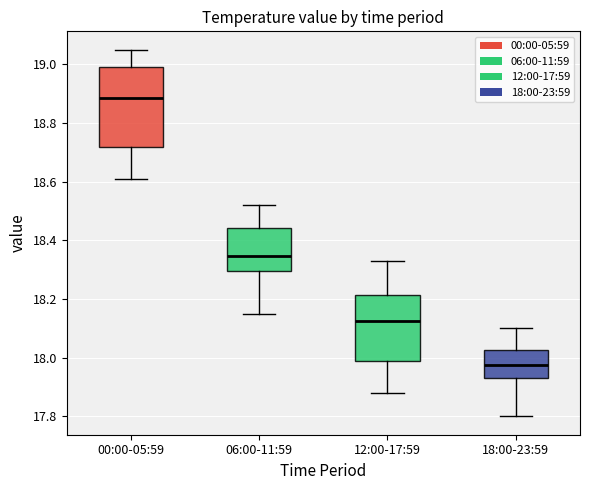

Where does the lower whisker of the box for 18:00-23:59 end on the y-axis? The values are not printed on the chart, so give them approximately, as read against the axis.

17.80